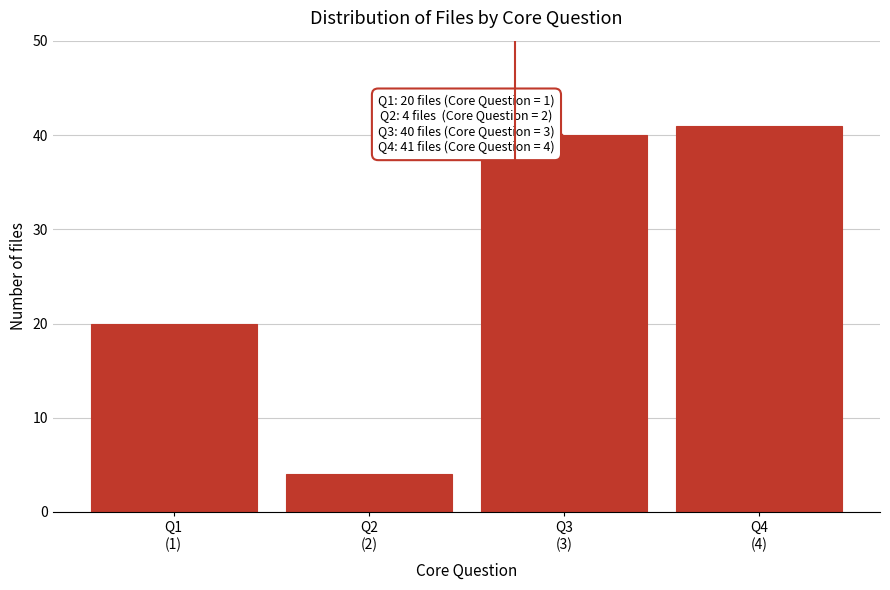

Reading right to left, list all the values displayed in this chart.

41	40	4	20